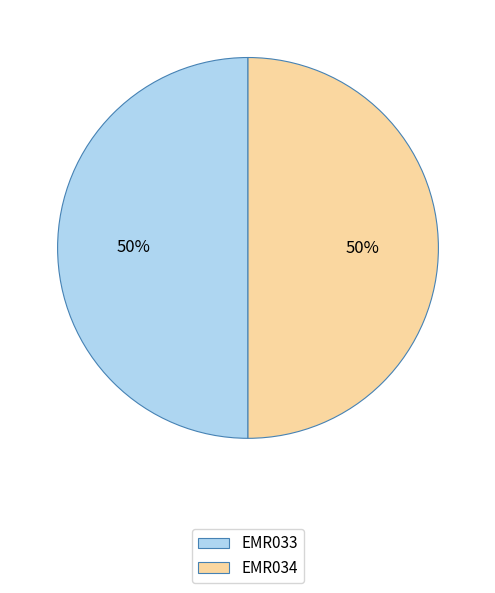

The EMR034 slice represents 50% of the pie. True or false?

True